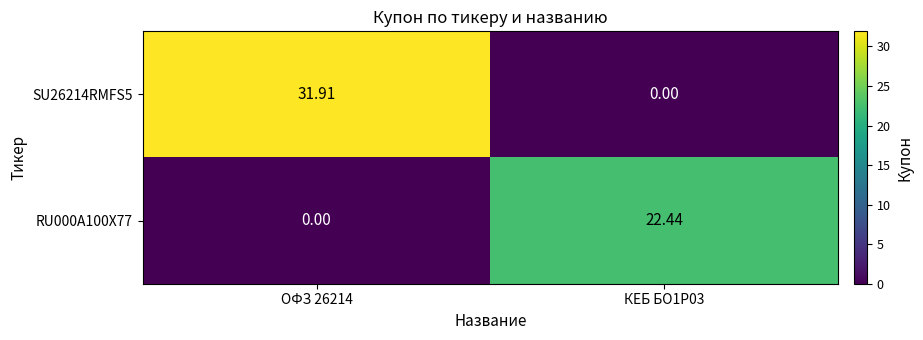

Is the value of RU000A100X77 at КЕБ БО1Р03 greater than the value of SU26214RMFS5 at КЕБ БО1Р03?

Yes